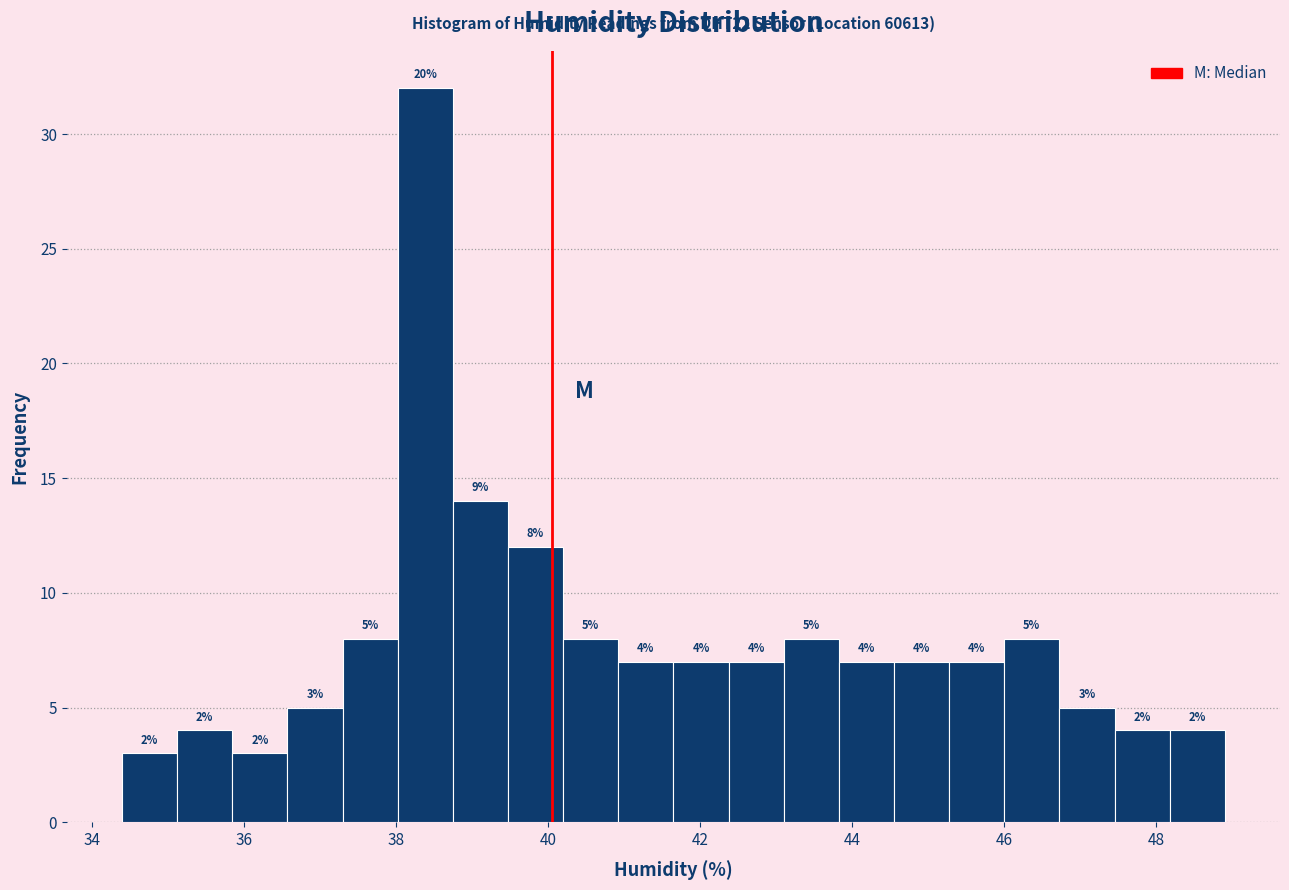

Read against the x-axis, roughly where is the centre of the tallest bar?

38.4